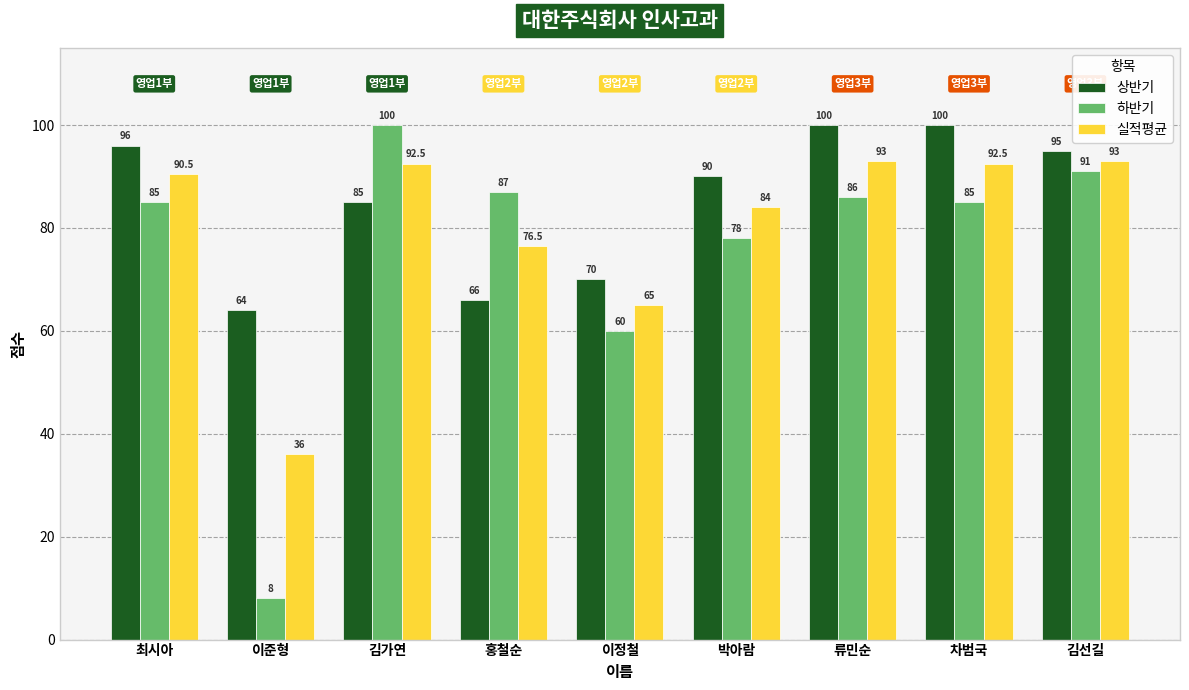

Reading right to left, what are all the values shown in this chart?

상반기: 95.0	100.0	100.0	90.0	70.0	66.0	85.0	64.0	96.0
하반기: 91.0	85.0	86.0	78.0	60.0	87.0	100.0	8.0	85.0
실적평균: 93.0	92.5	93.0	84.0	65.0	76.5	92.5	36.0	90.5